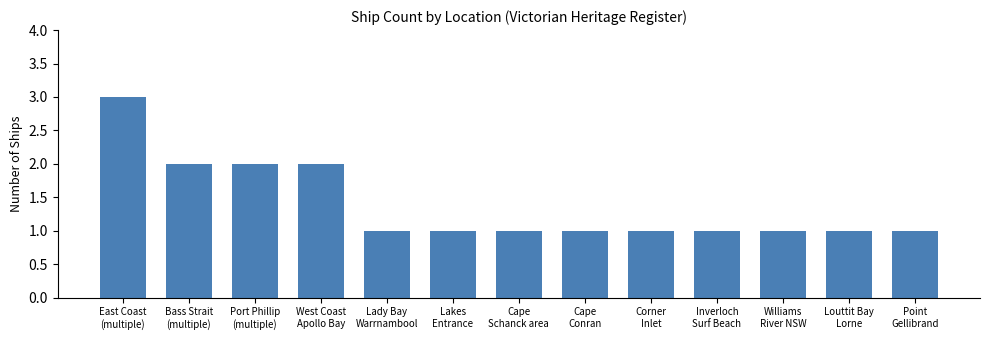

How many values are between 1 and 2?

12